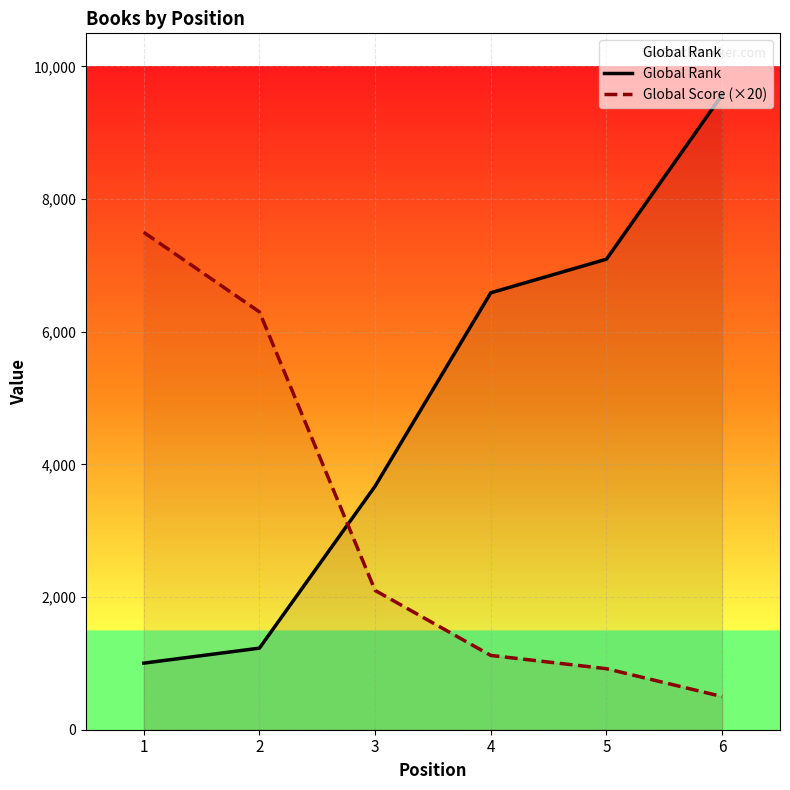

What is the difference between the highest and lowest values at 4?

5468